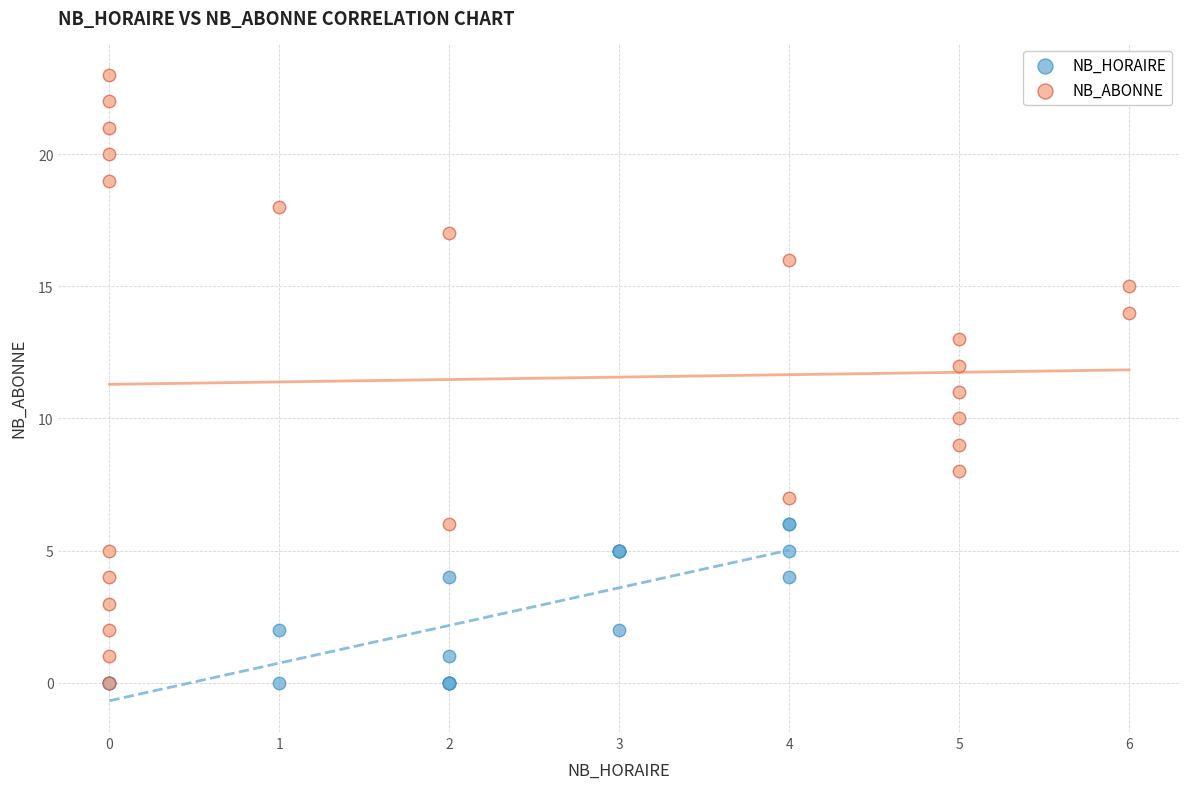

What are all the series names shown in the legend?

NB_HORAIRE, NB_ABONNE